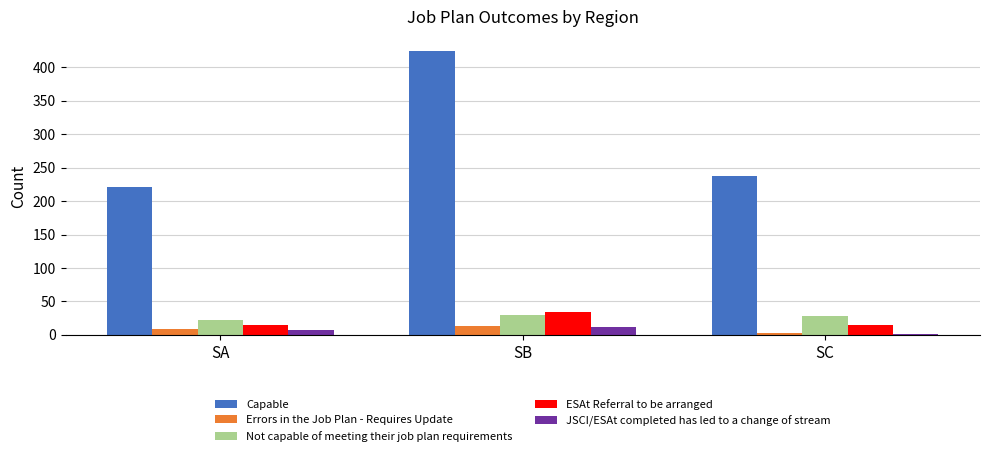

At how many categories does at least one series exceed 326?

1